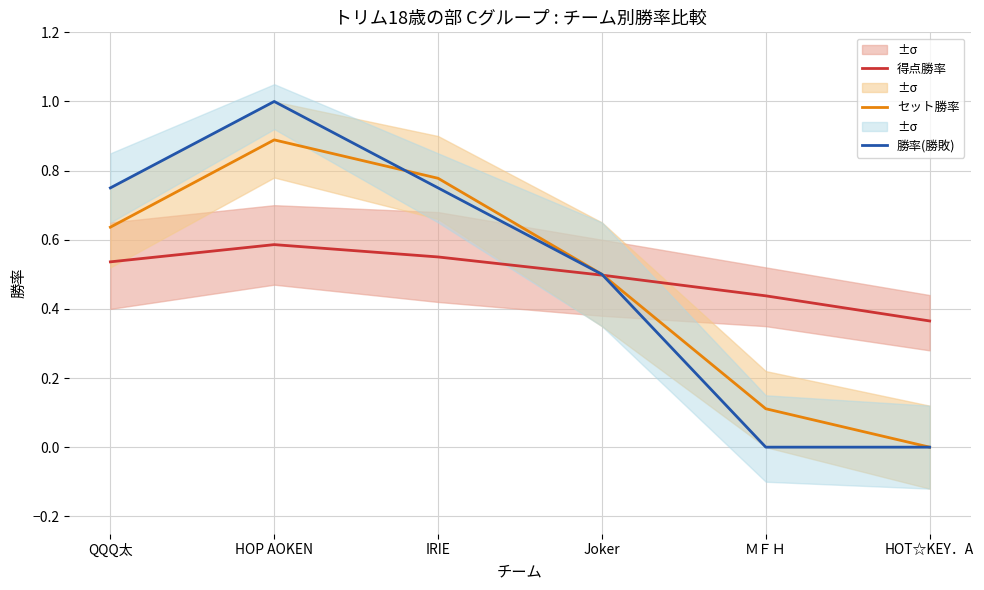

In 得点勝率, how many points are higher than both neighbors (excluding endpoints)?

1